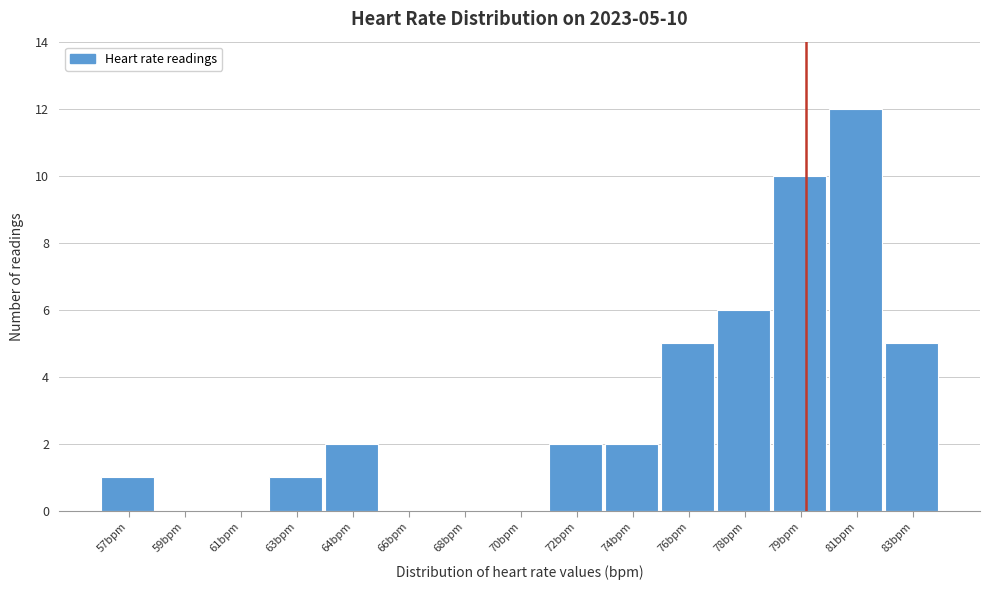

Reading right to left, list all the values displayed in this chart.

83bpm=5	81bpm=12	79bpm=10	78bpm=6	76bpm=5	74bpm=2	72bpm=2	70bpm=0	68bpm=0	66bpm=0	64bpm=2	63bpm=1	61bpm=0	59bpm=0	57bpm=1